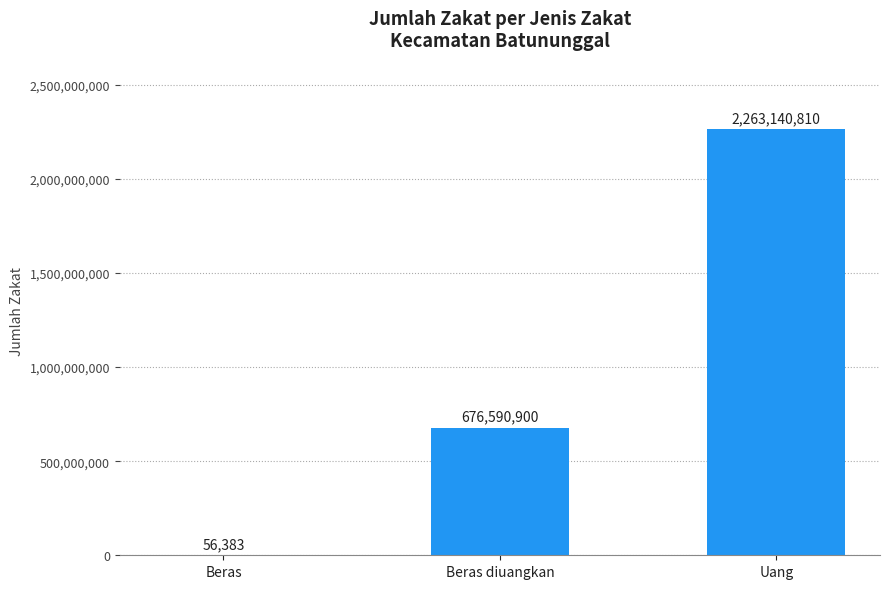

What is the maximum value shown in the chart?

2263140810